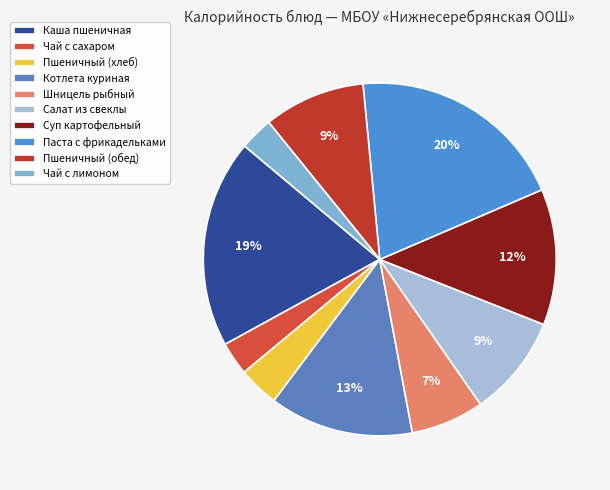

To the nearest percent, what is the difference between the Суп картофельный and Чай с сахаром slice percentages?

9%